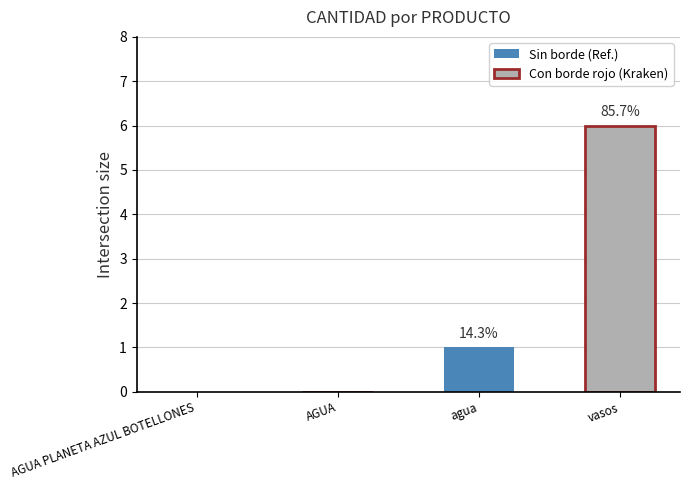

The chart shows a value of 0 at AGUA. True or false?

True